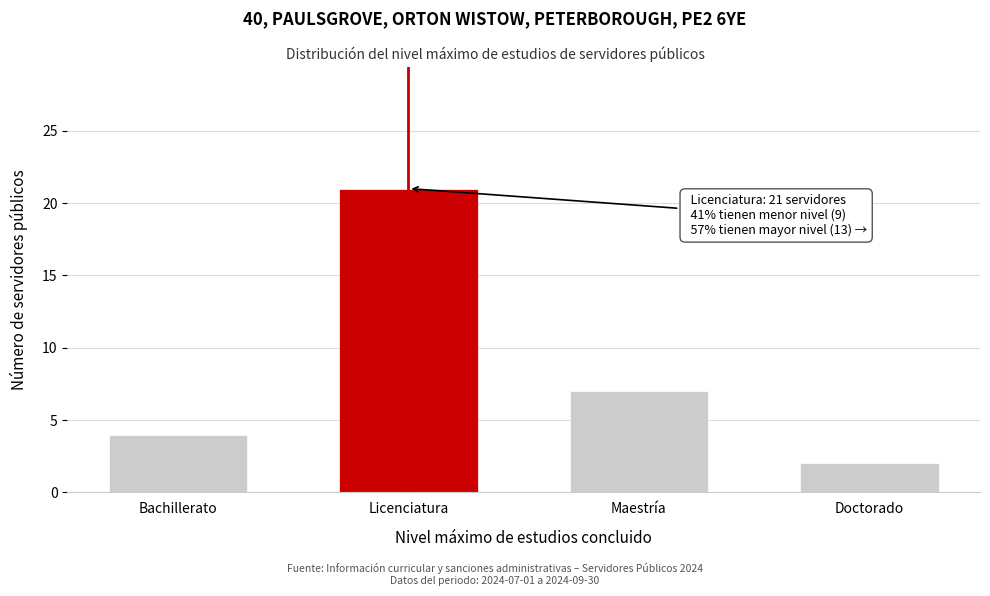

Reading right to left, what are all the values shown in this chart?

2	7	21	4